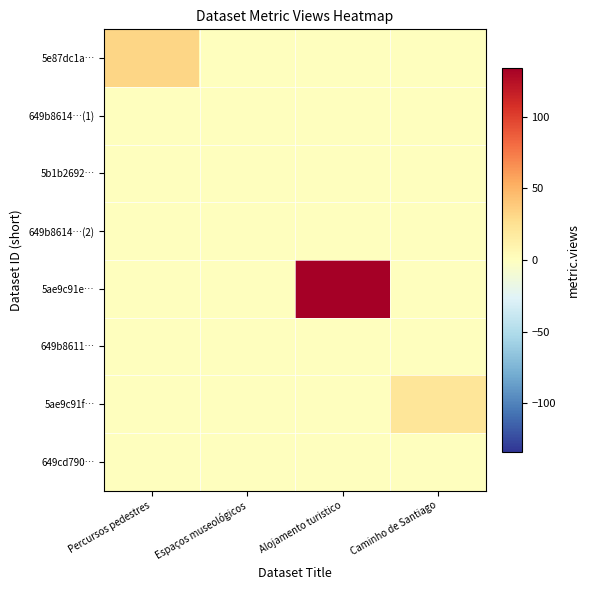

At which category is the sum across all series the highest?

Alojamento turistico